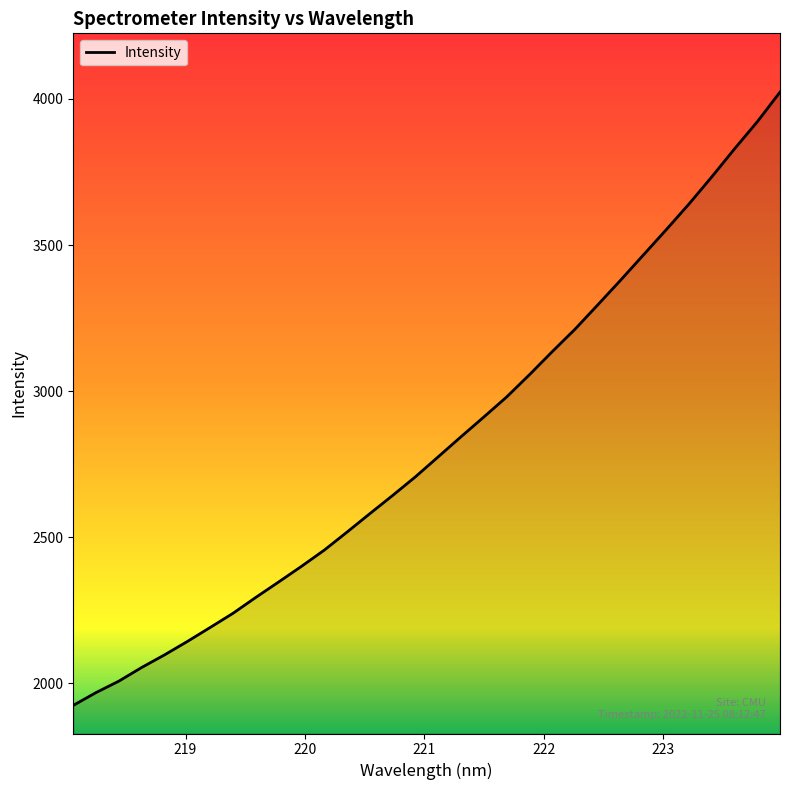

What is the minimum value shown in the chart?

1924.7